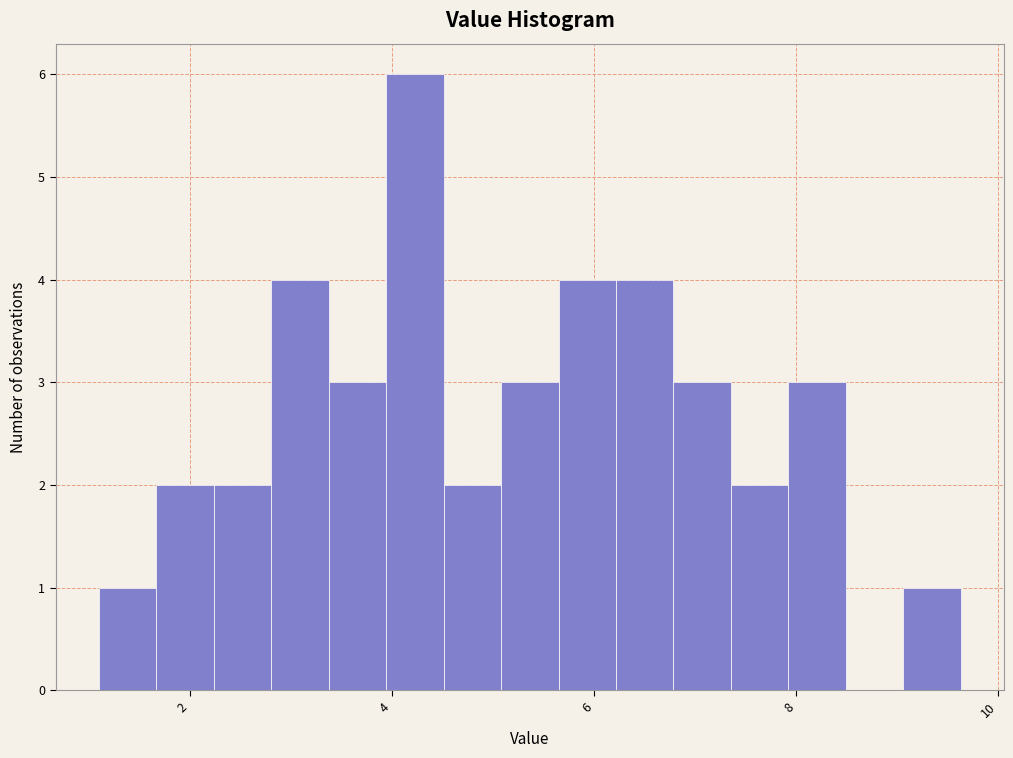

Around what value on the x-axis is the tallest bar? Give the approximate position of its centre, as read against the axis.

4.2